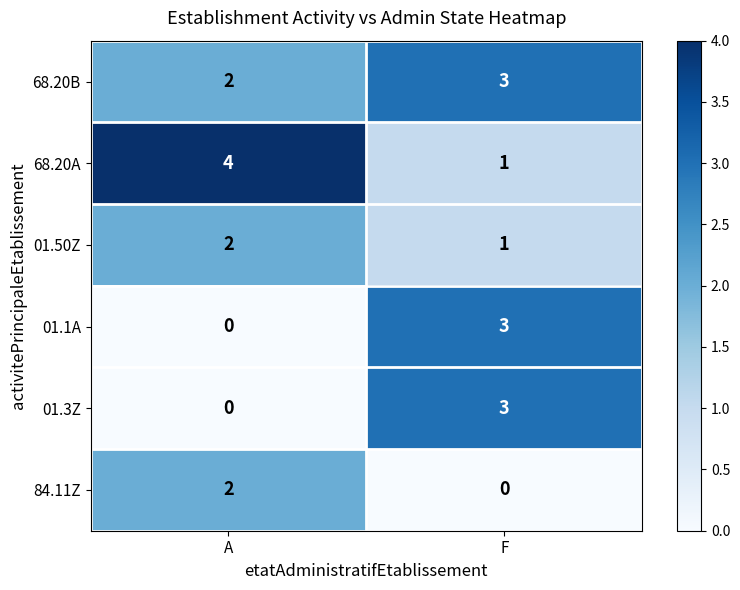

At which category is the sum across all series the highest?

F